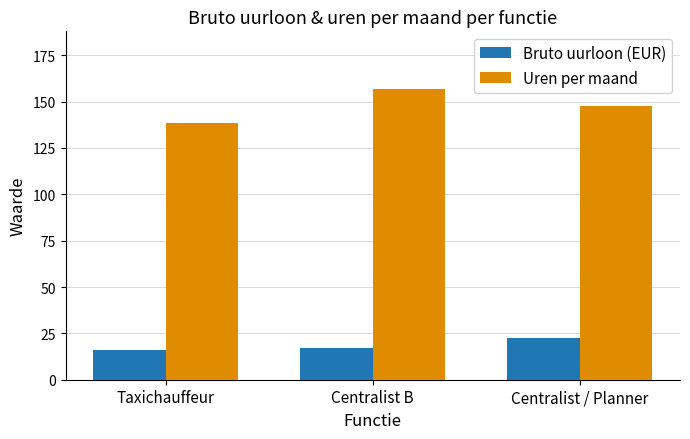

What is the difference between the maximum and second lowest values in the Bruto uurloon (EUR) series?

5.2